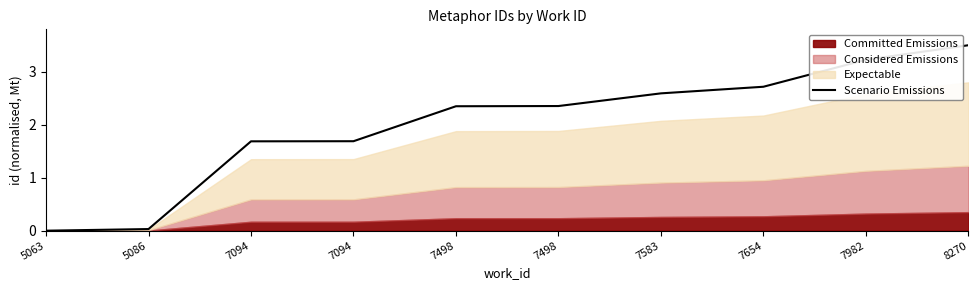

Rank the categories by value from highest to lowest.

8270, 7982, 7654, 7583, 7498, 7498, 7094, 7094, 5086, 5063